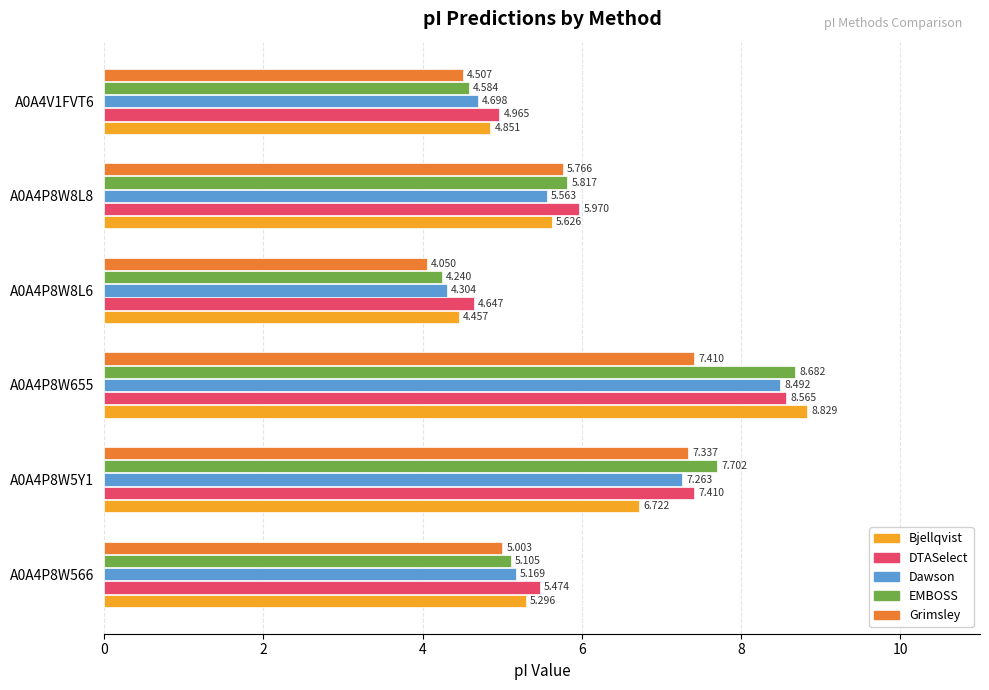

At how many categories does at least one series exceed 6?

2